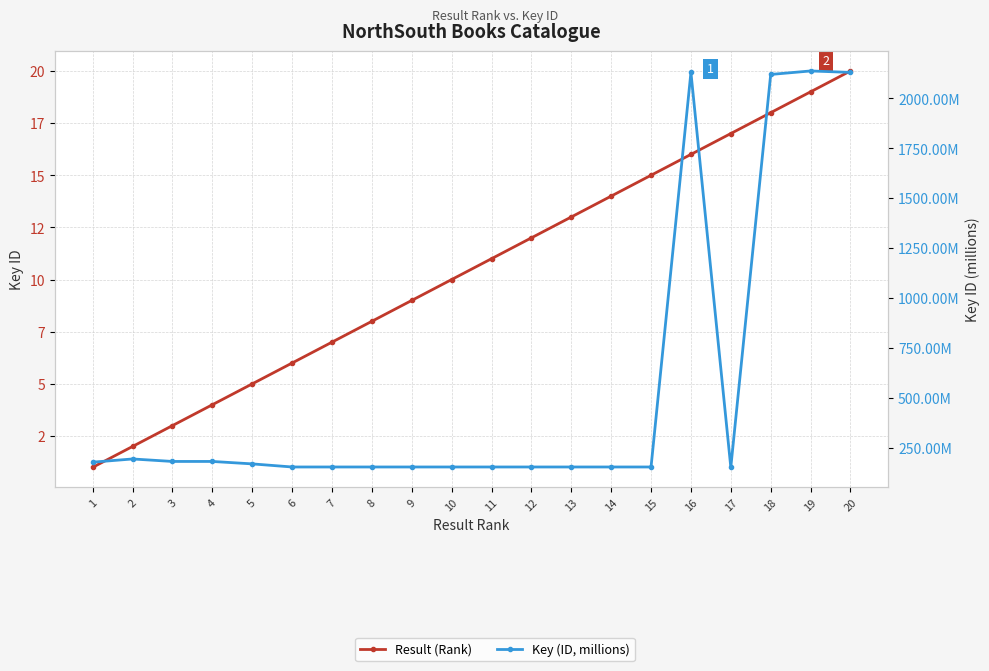

The Result (Rank) series shows 7.0 at 7. True or false?

True